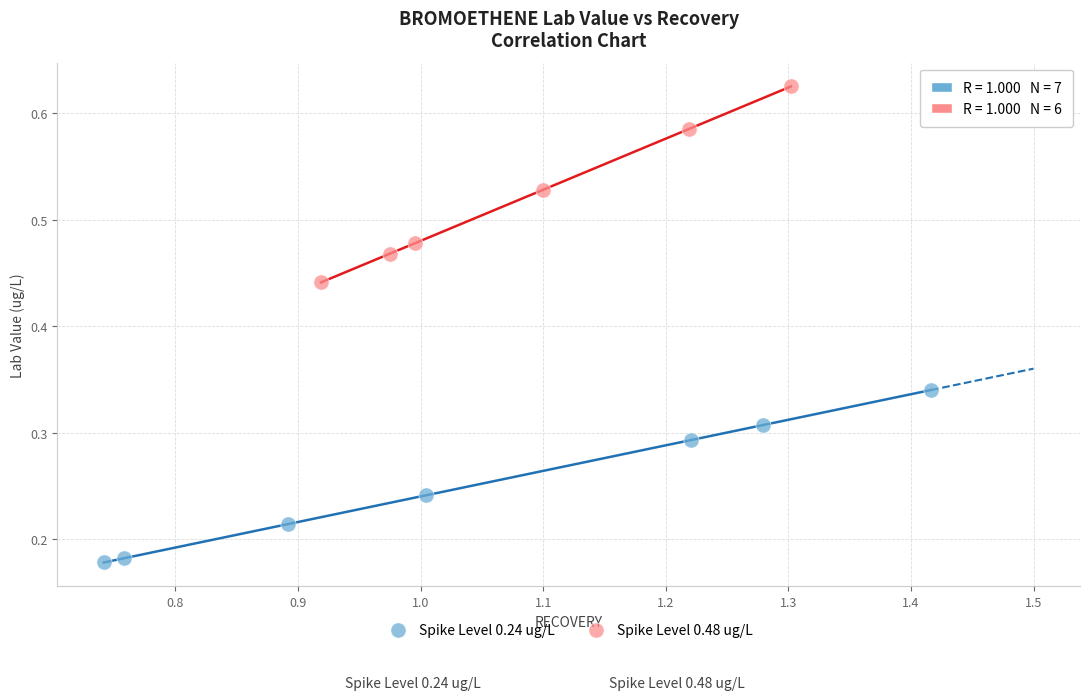

Which series reaches the minimum Y coordinate?

Spike Level 0.24 ug/L